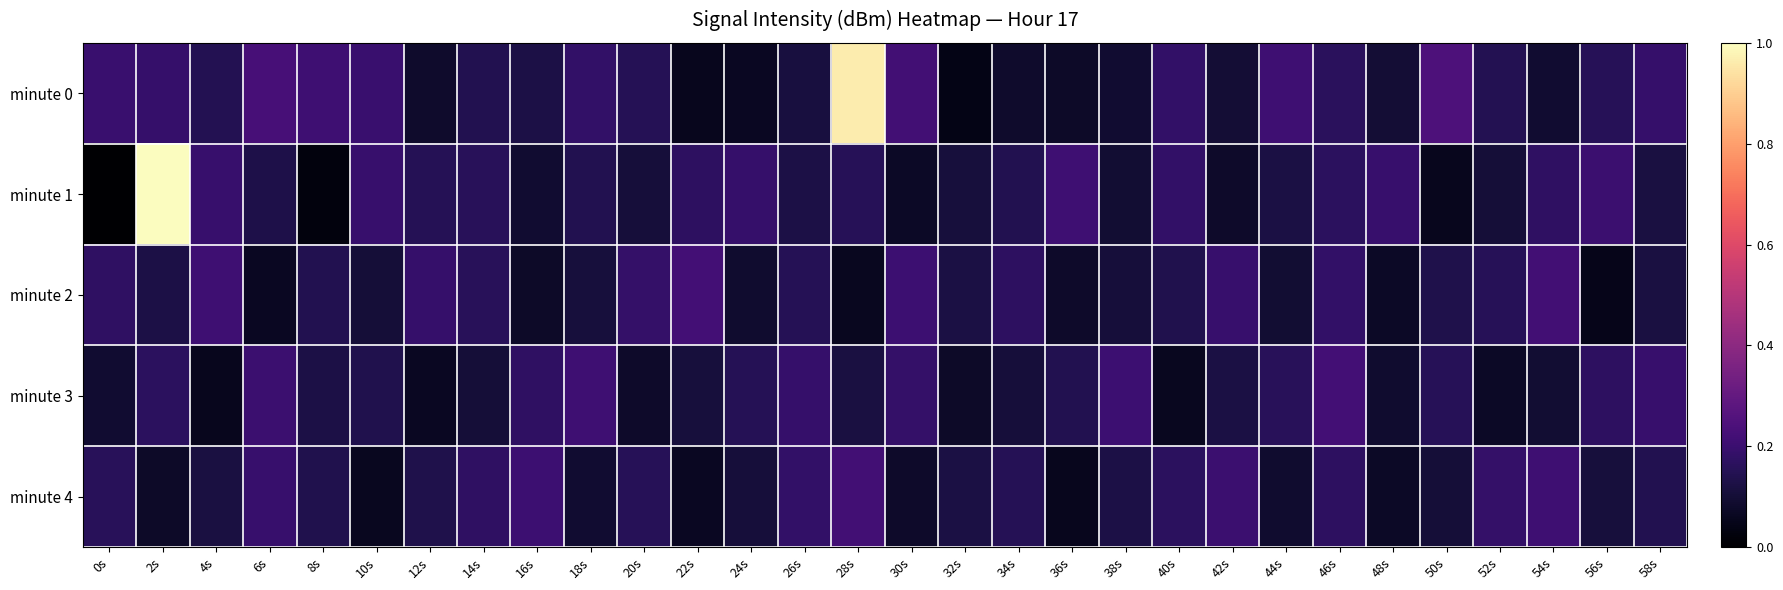

At which category is the sum across all series the highest?

2s